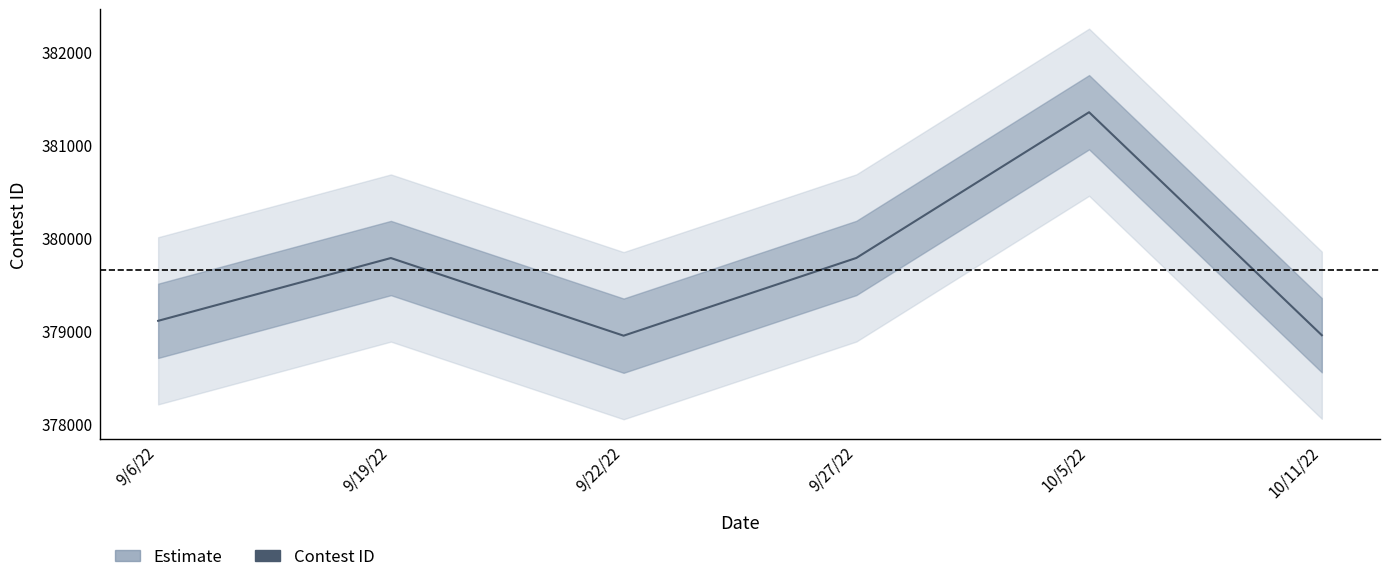

Reading left to right, transcribe all the data shown in this chart.

379104	379780	378944	379781	381350	378949